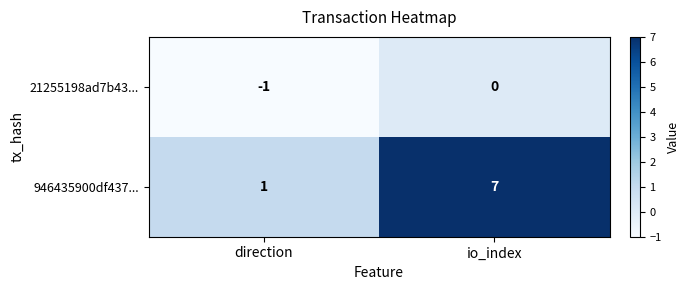

What is the average value of the 946435900df437... series?

4